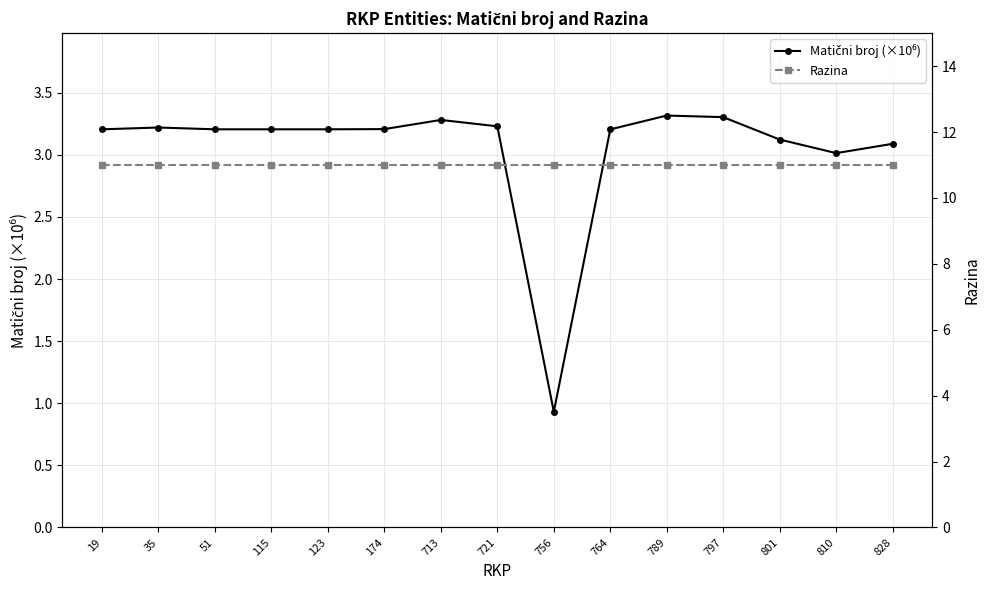

Reading left to right, list all the values displayed in this chart.

Matični broj (×10⁶): 3.2	3.2	3.2	3.2	3.2	3.2	3.3	3.2	0.9	3.2	3.3	3.3	3.1	3.0	3.1
Razina: 11.0	11.0	11.0	11.0	11.0	11.0	11.0	11.0	11.0	11.0	11.0	11.0	11.0	11.0	11.0